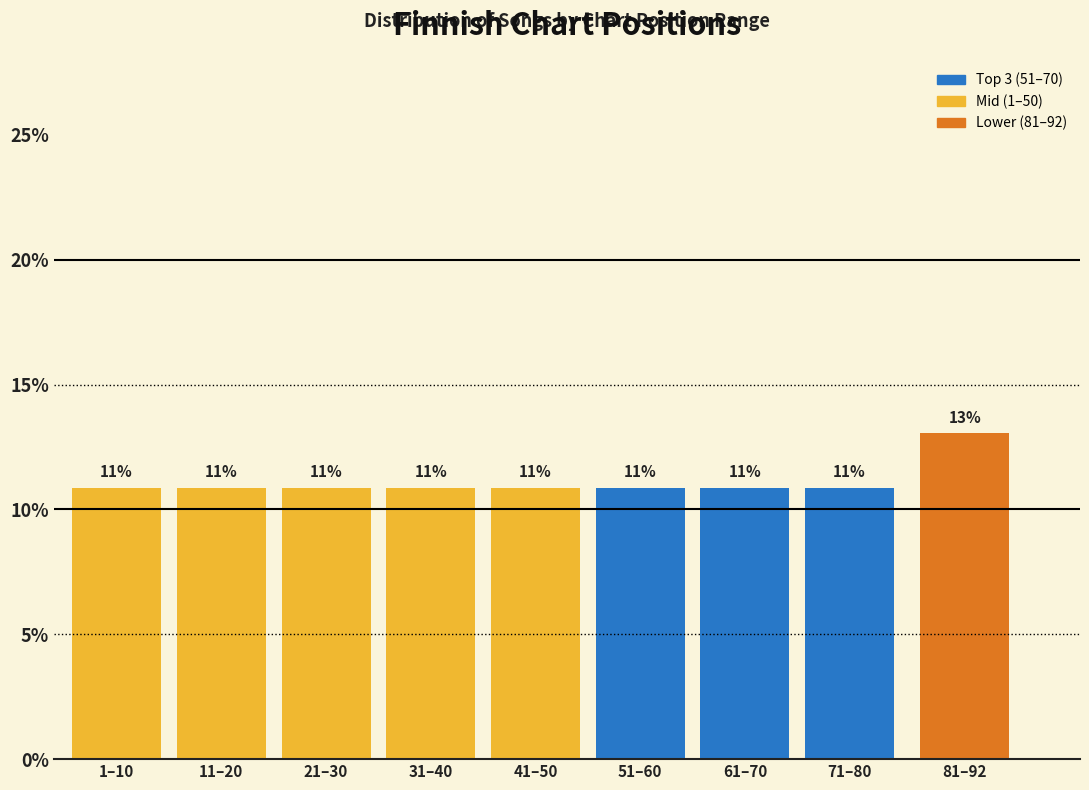

How many bars are there in total?

9